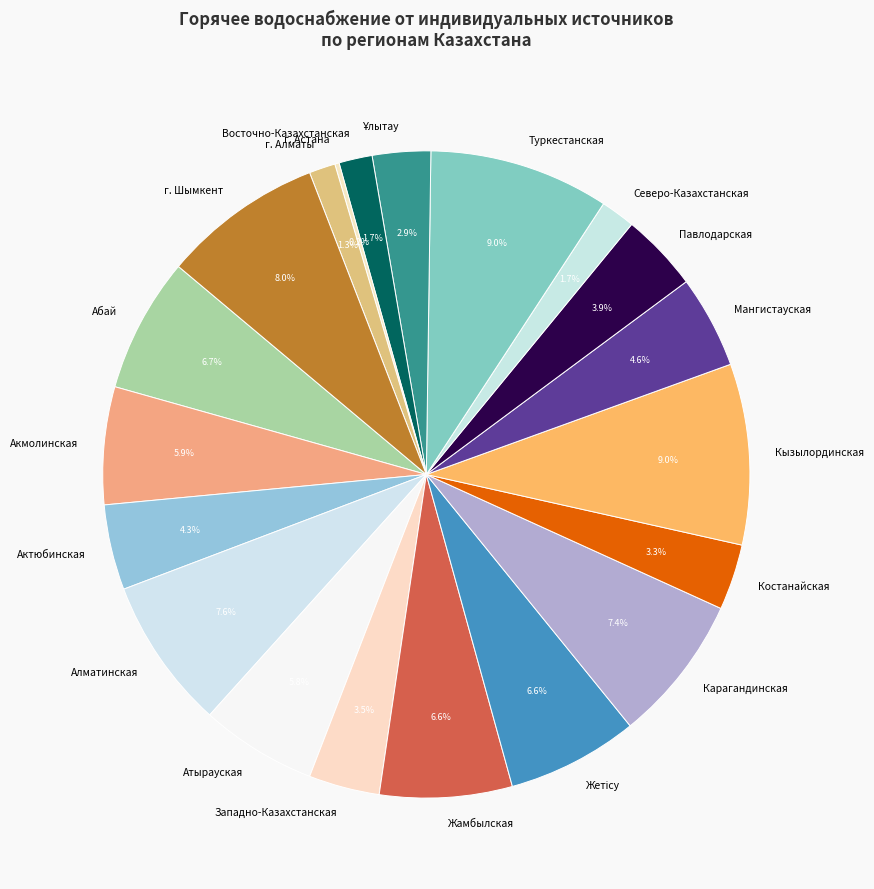

Is there a majority slice in this chart?

No